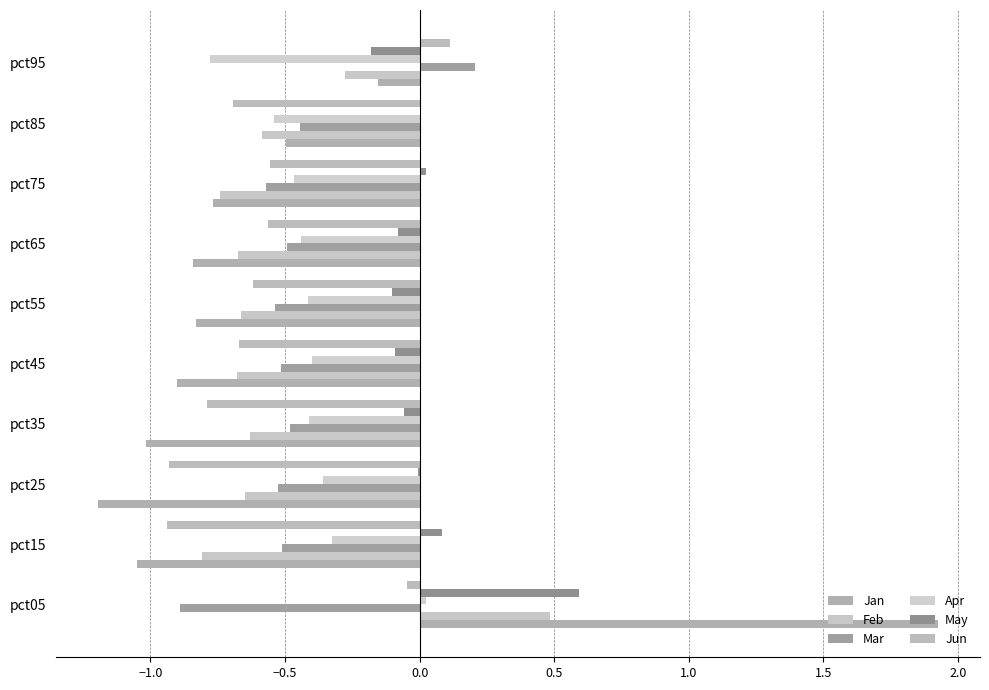

How many data points does each series have?

10